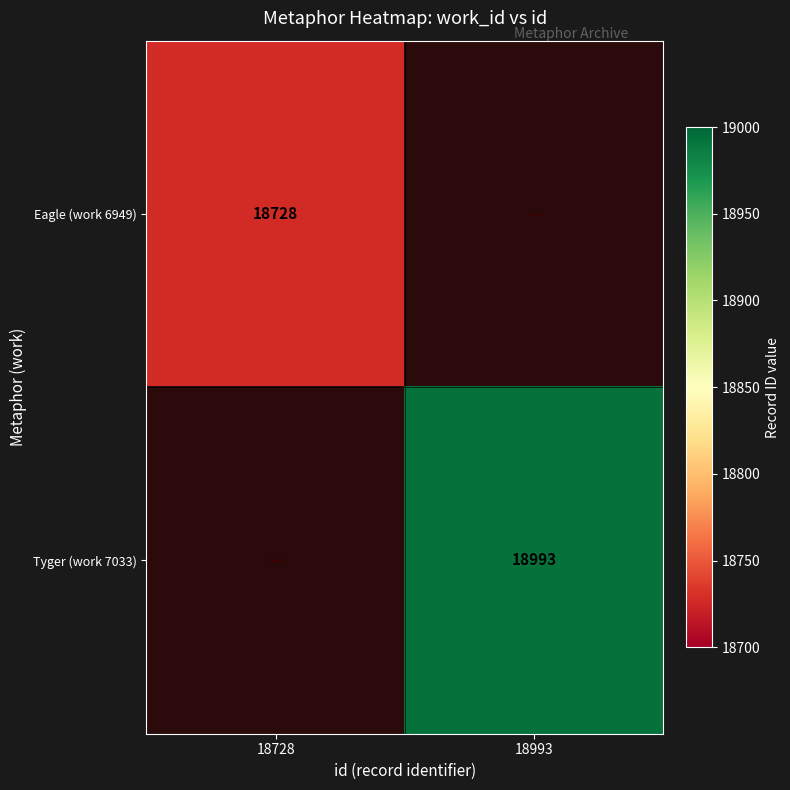

True or false: Eagle (work 6949) has a value of 18728 at 18728.

True